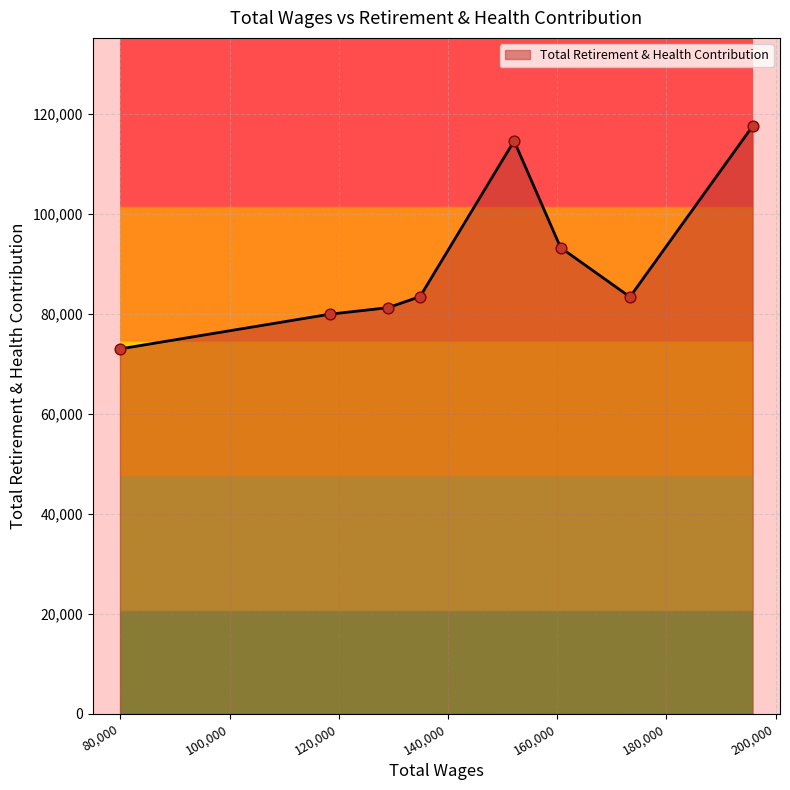

True or false: there are more than 2 points higher than both neighbors.

False